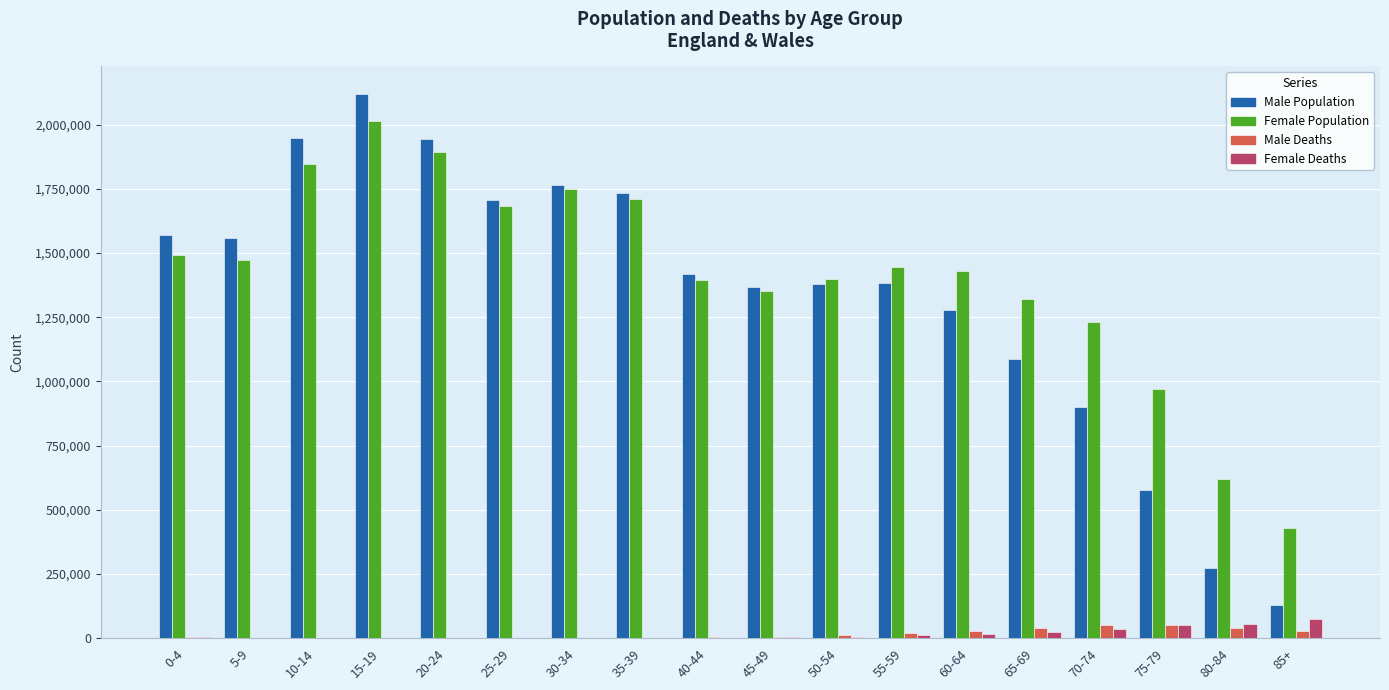

At which category is the sum across all series the highest?

15-19